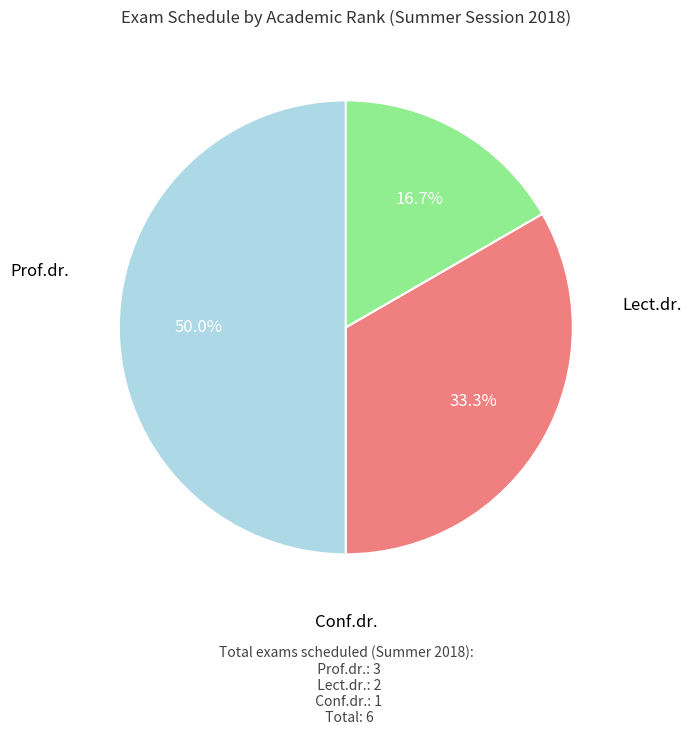

How many segments does this pie chart have?

3